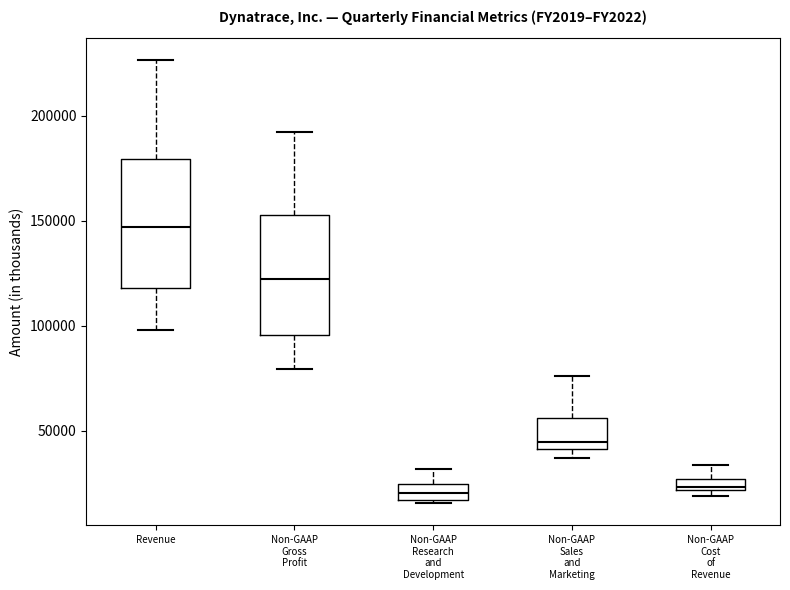

Where is the lower edge of the box for Non-GAAP Research and Development on the y-axis? The values are not printed on the chart, so give them approximately, as read against the axis.

15000